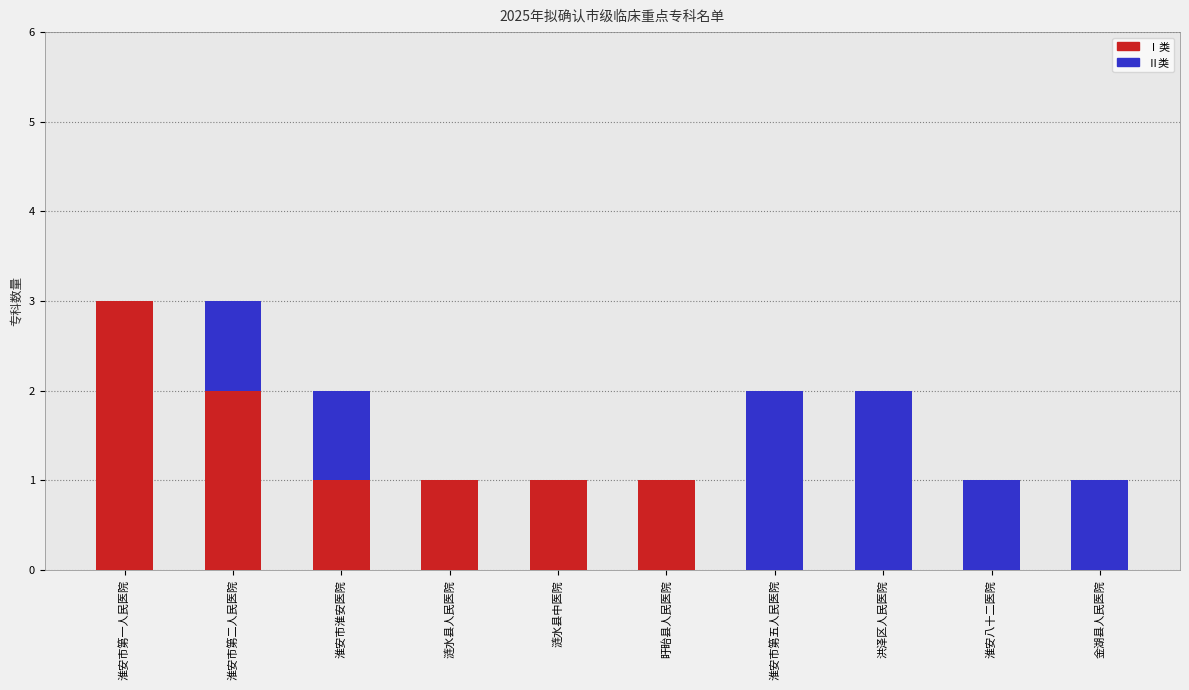

How many distinct data groups are displayed?

2